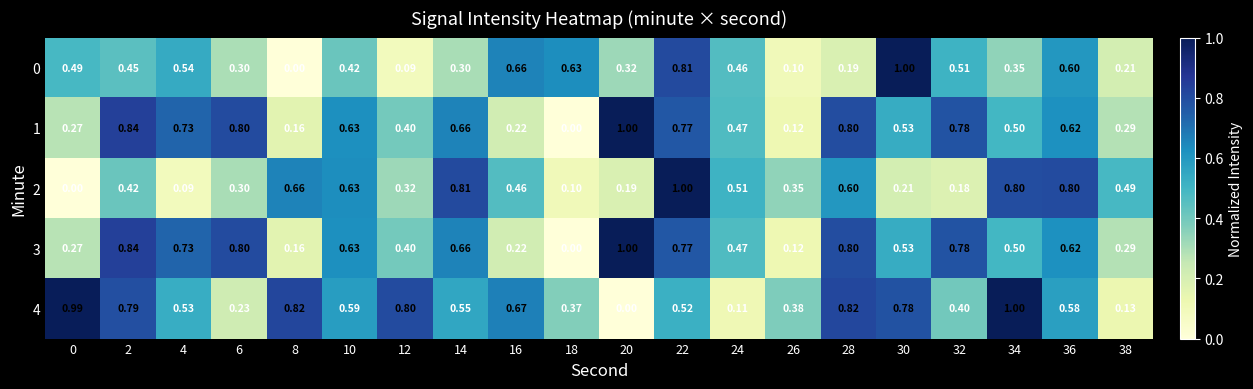

Is the value of 1 at 6 greater than the value of 3 at 20?

No